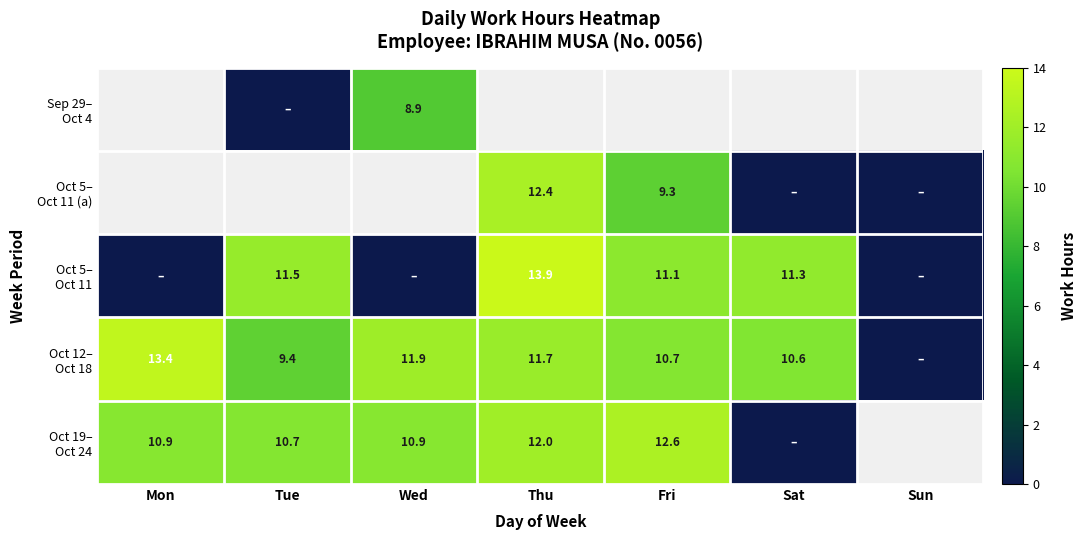

Is it true that Oct 5– Oct 11 (a) equals 3.9 at Thu?

False